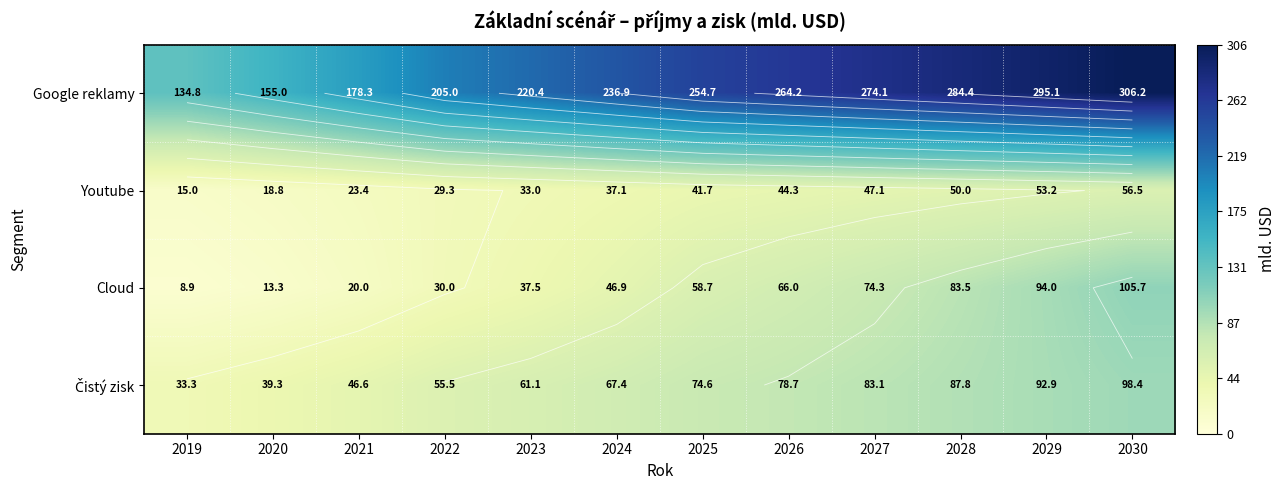

What is the sum of all Cloud values?

638.9